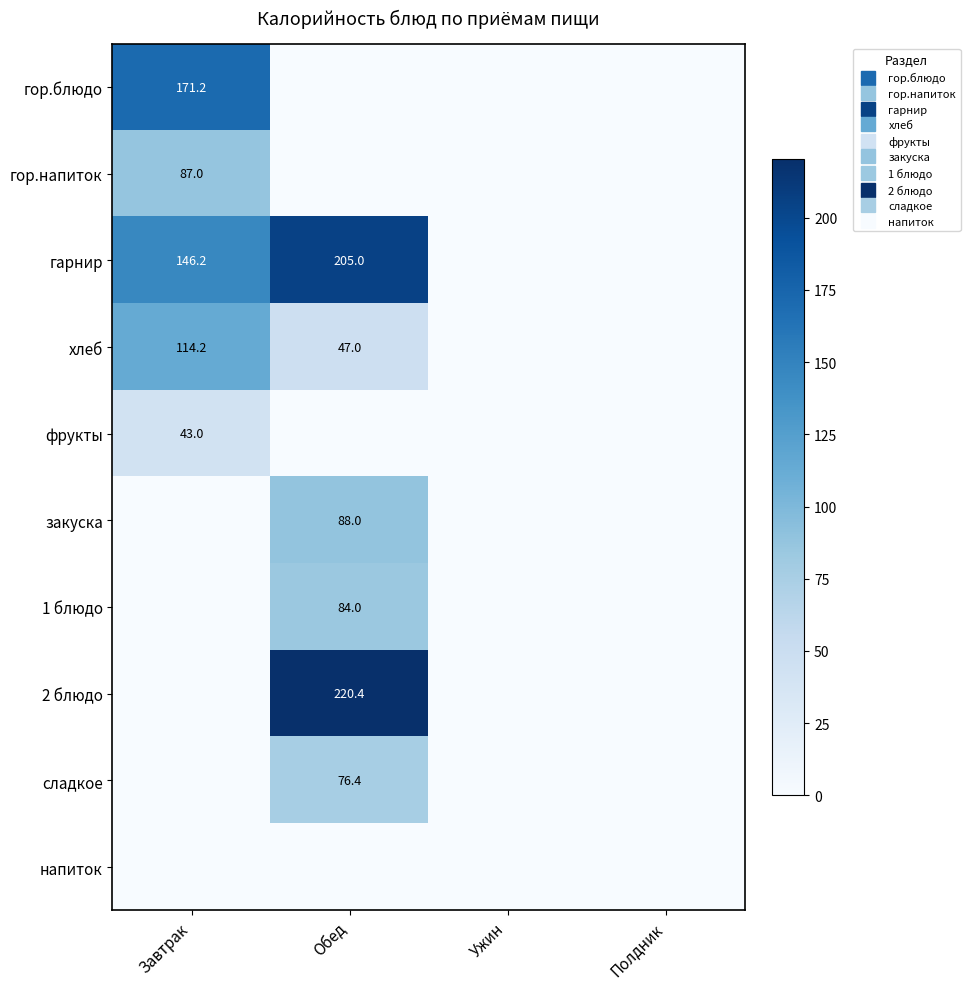

Between Обед and Полдник, which is larger?

Обед